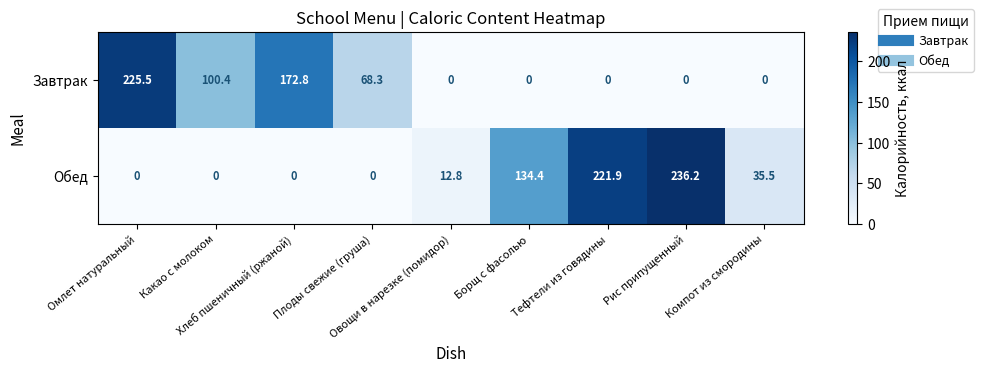

What is the total value across all series at Борщ с фасолью?

134.4